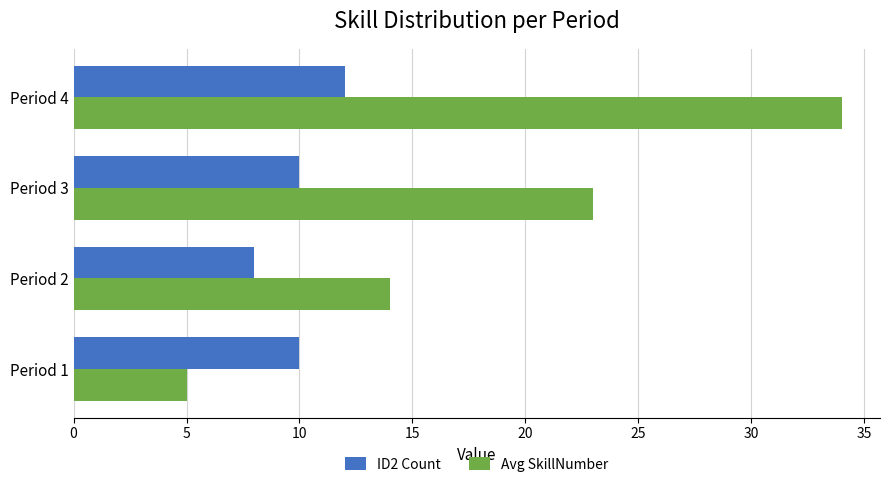

Where is Avg SkillNumber nearest to the value 19?

Period 3